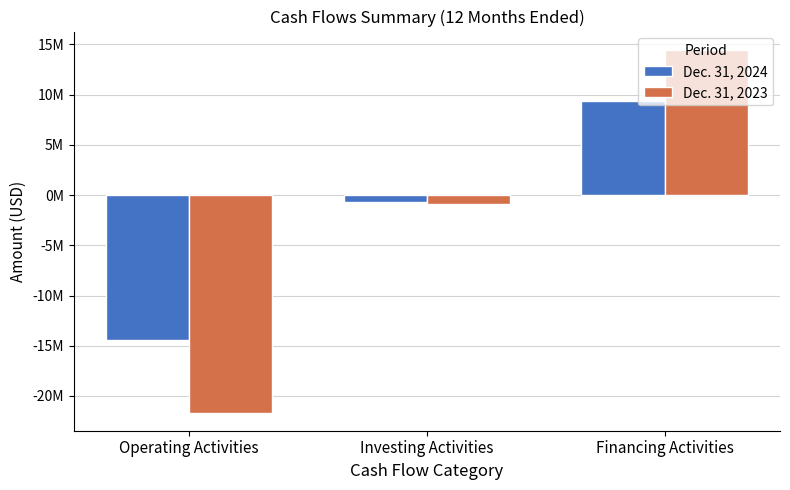

What position from the left is Operating Activities?

1